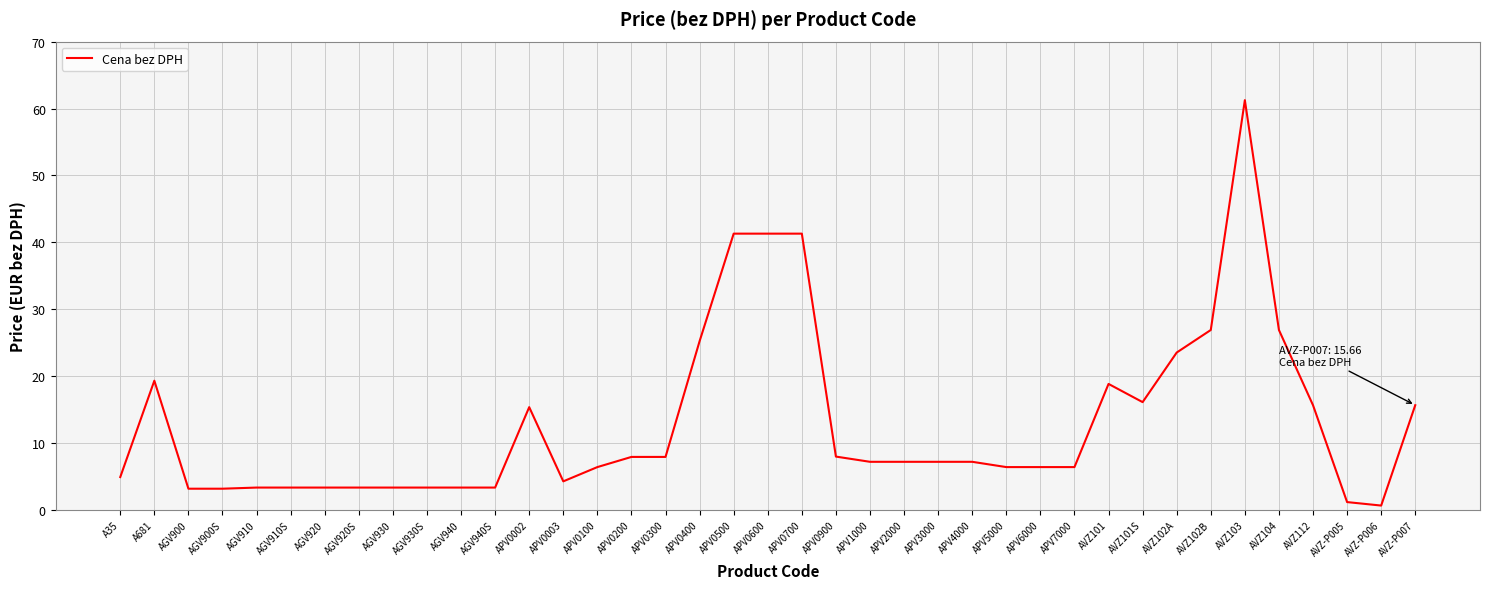

The value at A35 is 1.6. True or false?

False